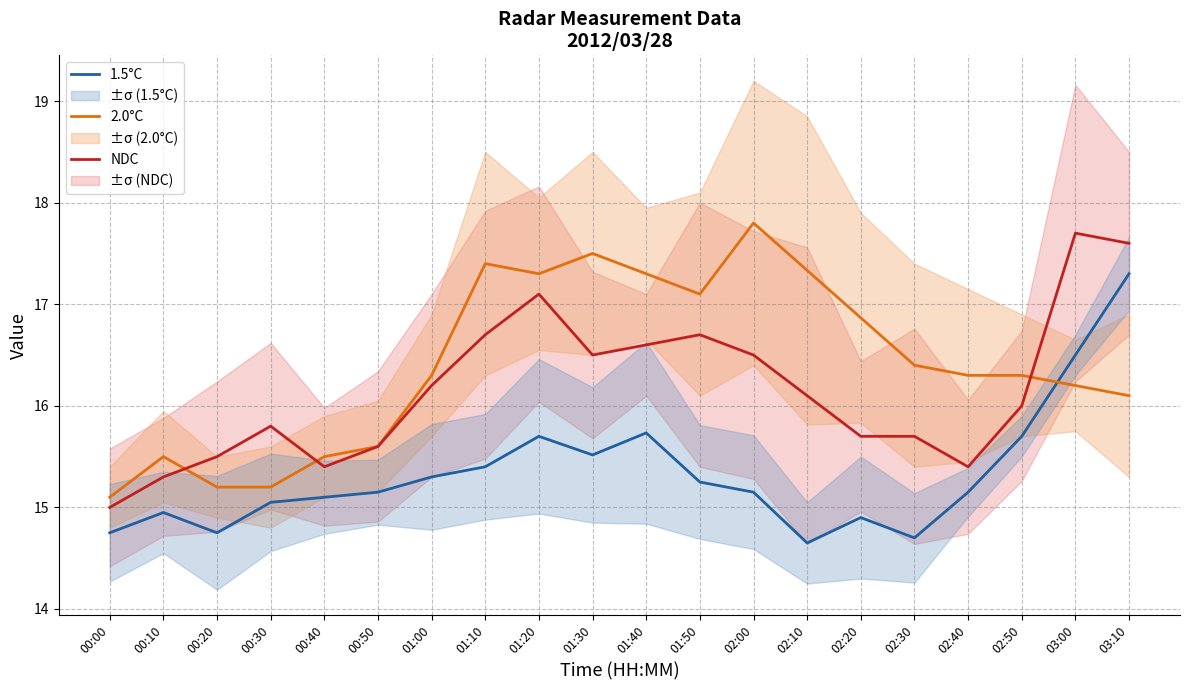

How many interior local peaks does the 2.0°C series have?

4